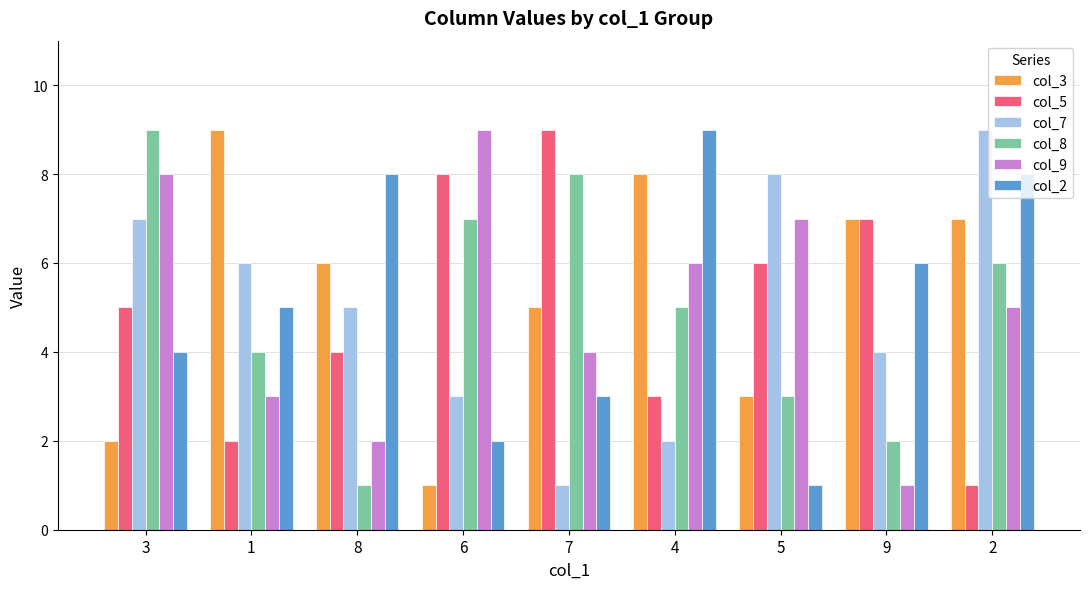

Does the chart contain stacked bars?

No